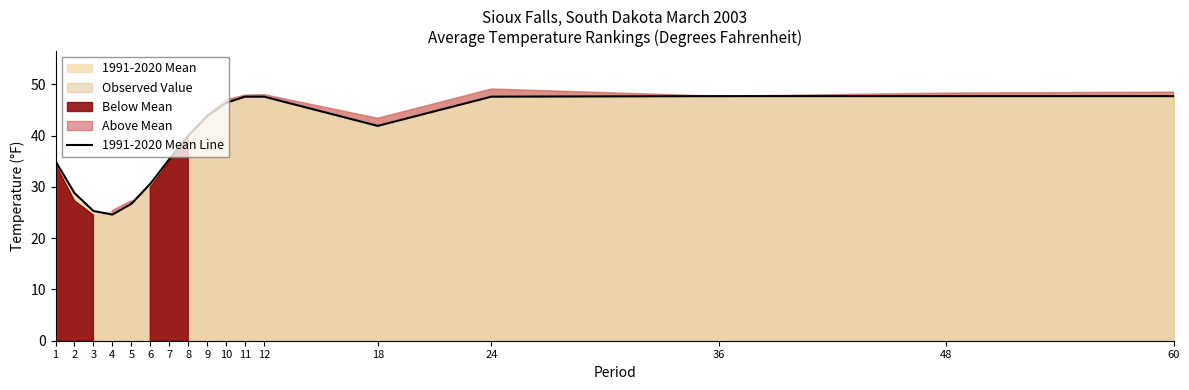

What is the change in value from 9 to 36?

+3.9